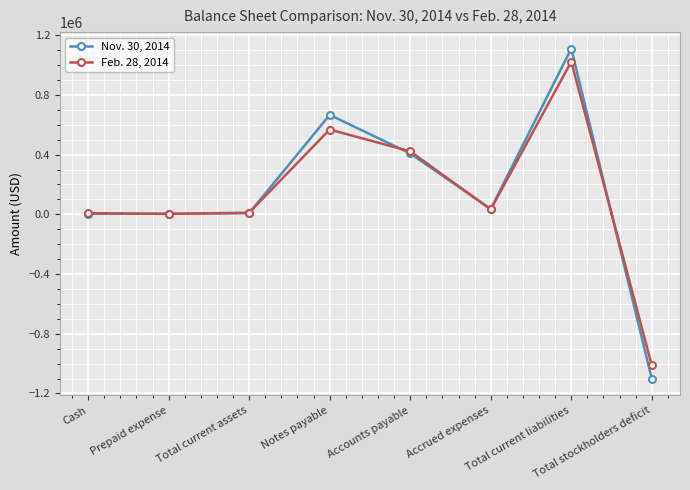

Does the chart display data point markers on the line(s)?

Yes